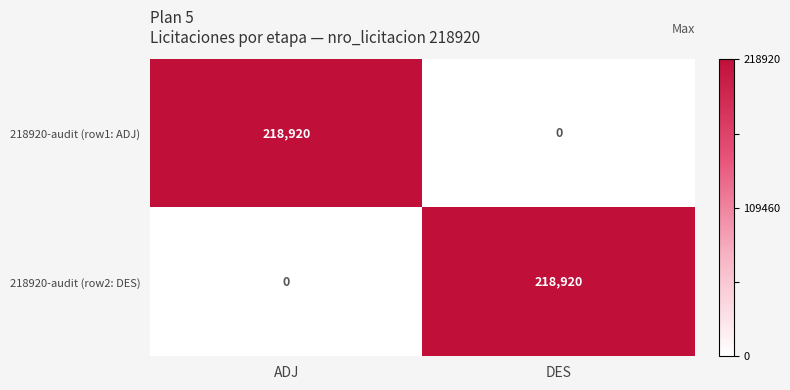

Reading left to right, transcribe all the data shown in this chart.

218920-audit (row1: ADJ): ADJ=218920	DES=0
218920-audit (row2: DES): ADJ=0	DES=218920